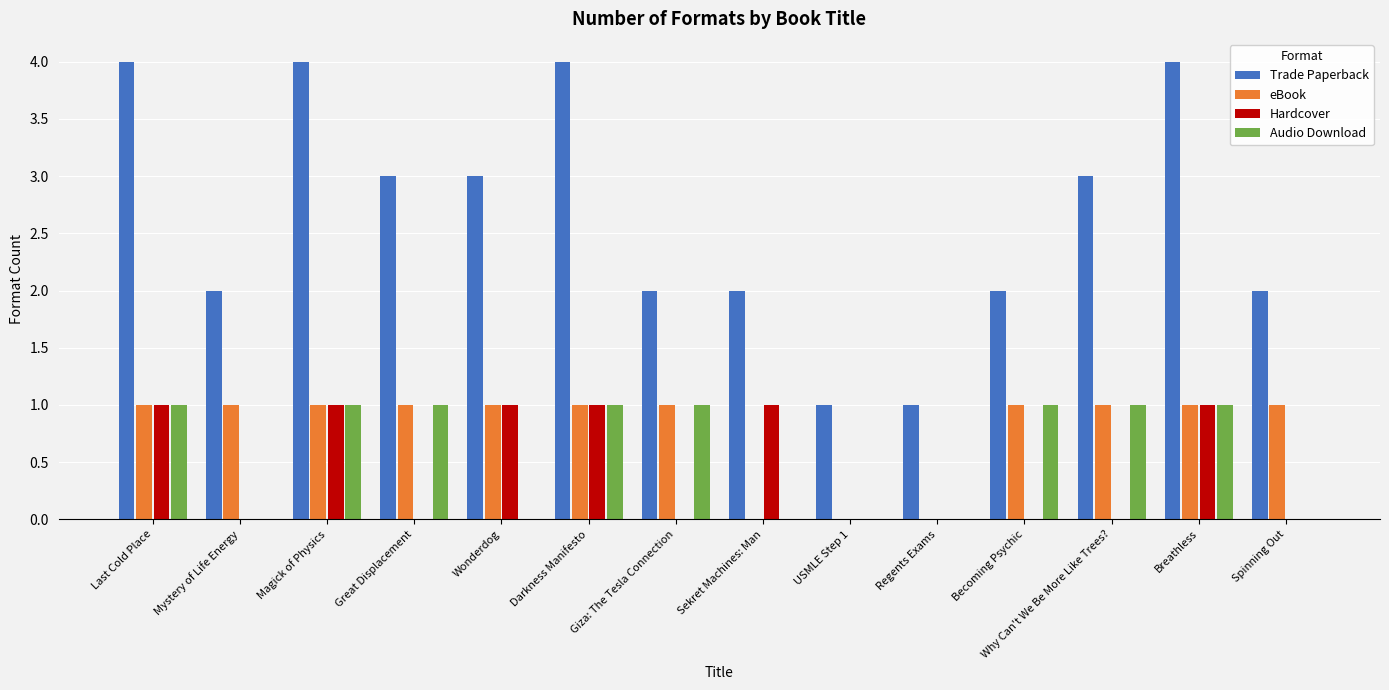

What is the highest value of the Trade Paperback series?

4